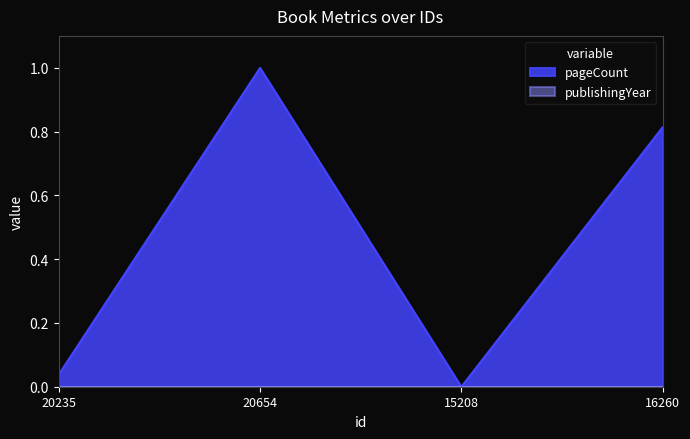

Reading left to right, list all the values displayed in this chart.

20235=0.0	20654=1.0	15208=0.0	16260=0.8